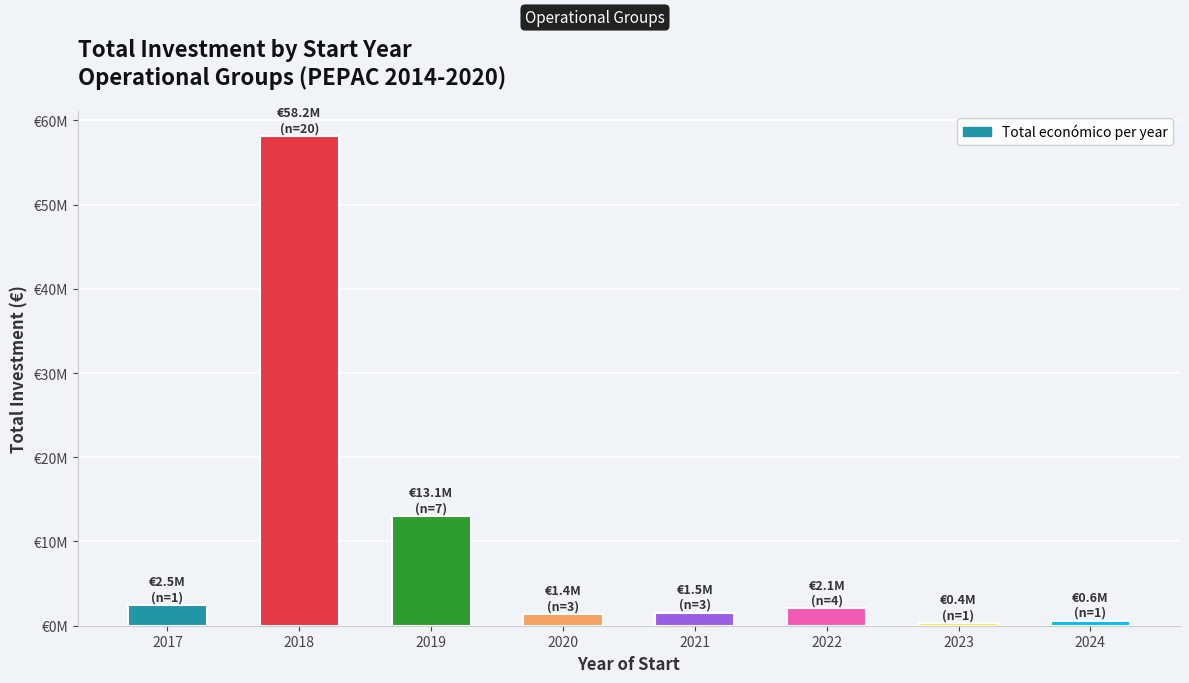

Does the chart contain any negative values?

No